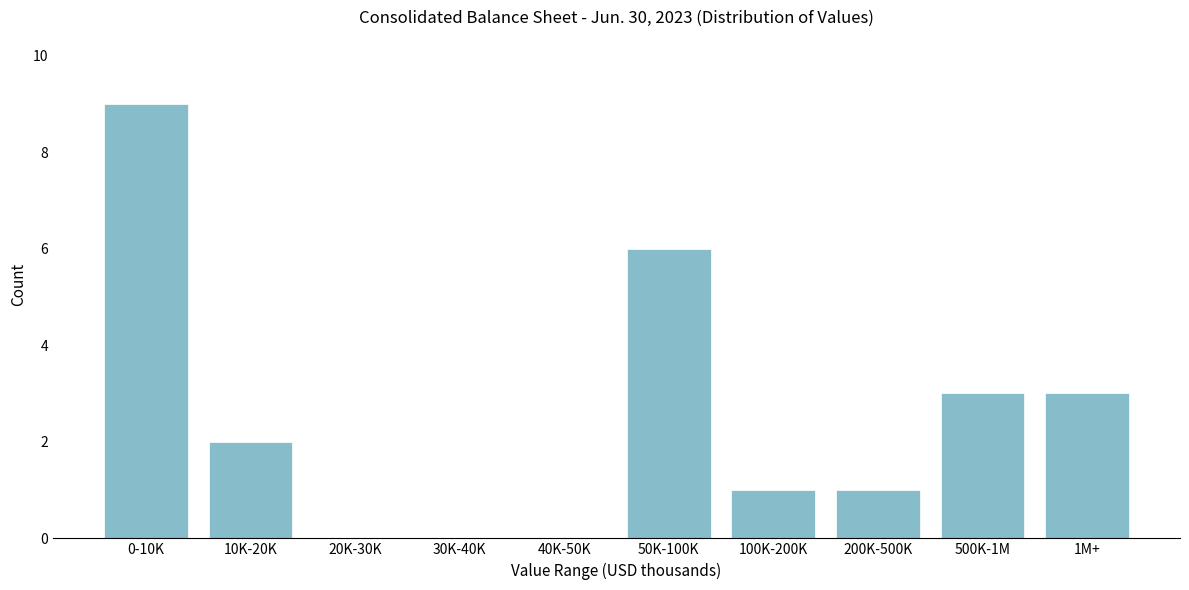

Reading left to right, list all the values displayed in this chart.

0-10K=9	10K-20K=2	20K-30K=0	30K-40K=0	40K-50K=0	50K-100K=6	100K-200K=1	200K-500K=1	500K-1M=3	1M+=3